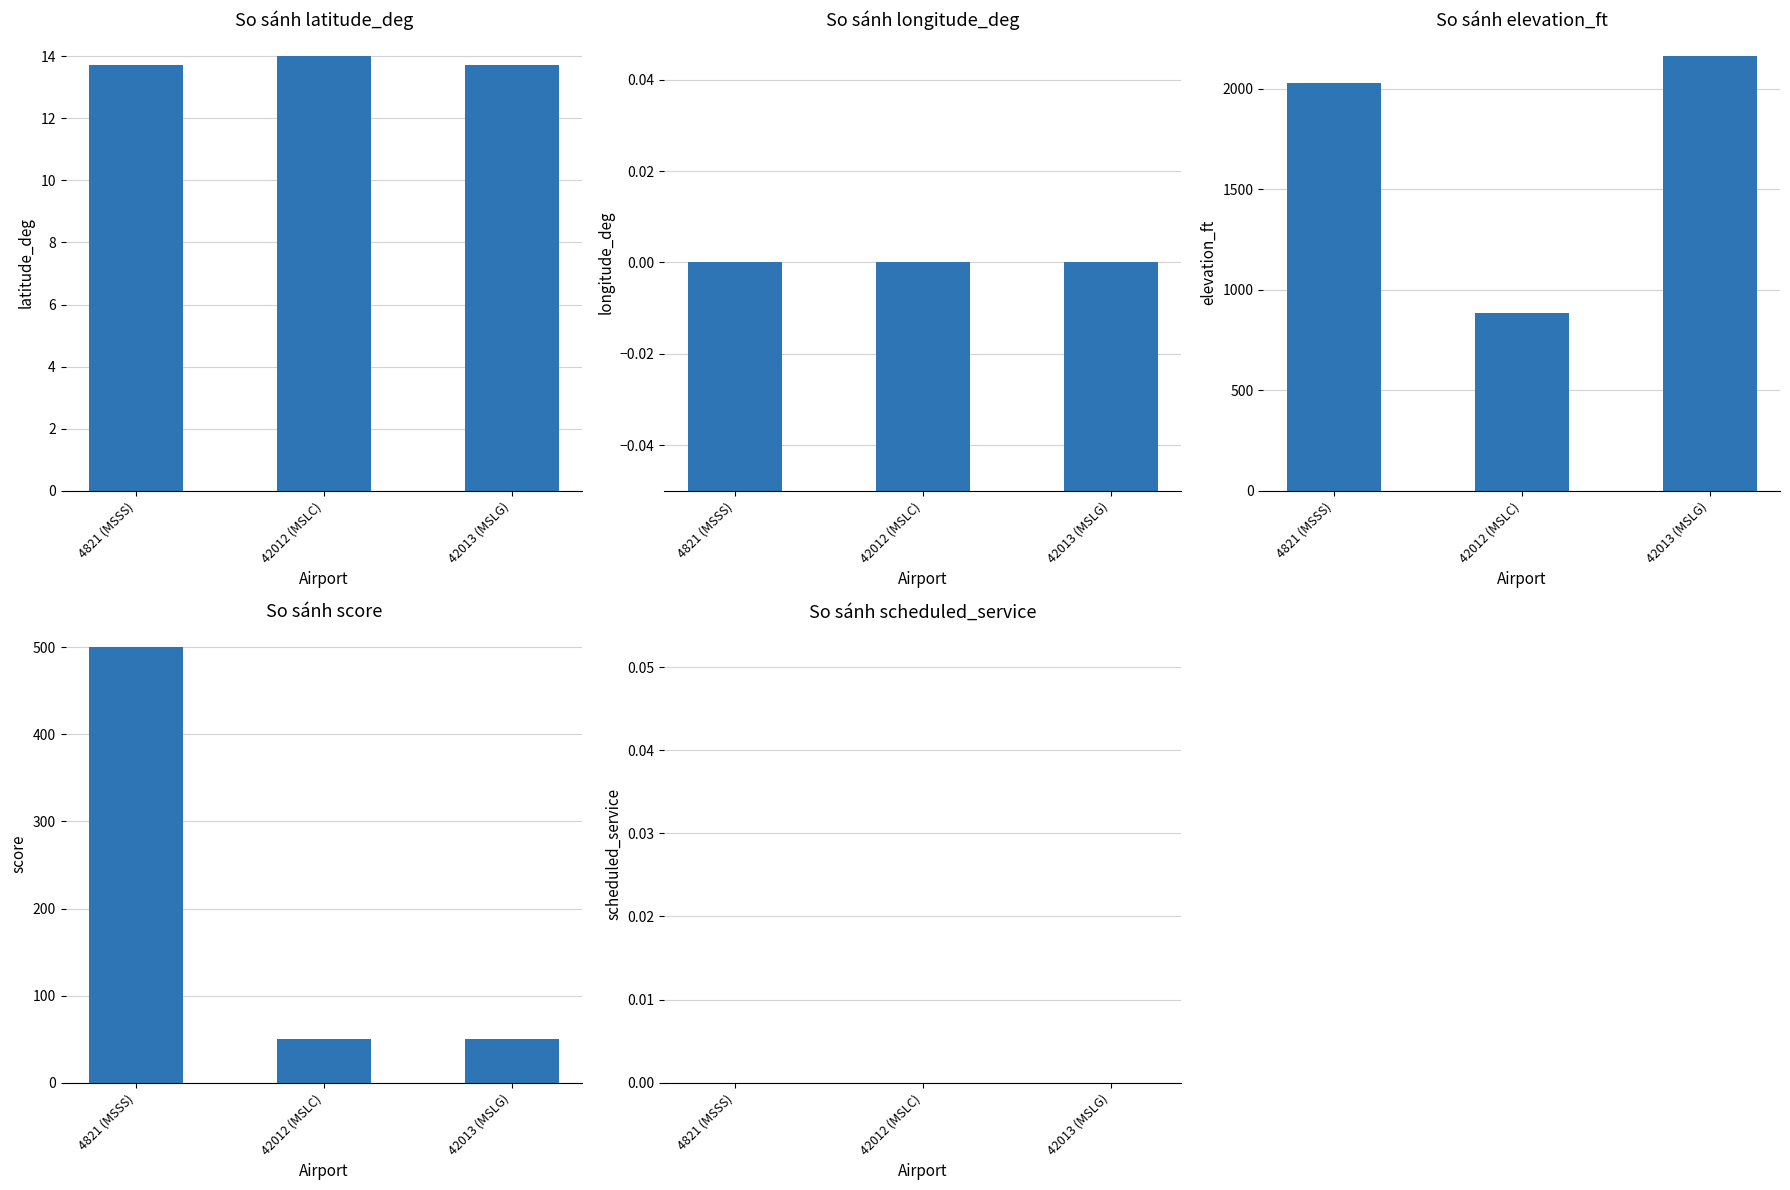

List the series in order of their peak value, lowest first.

longitude_deg, scheduled_service, latitude_deg, score, elevation_ft